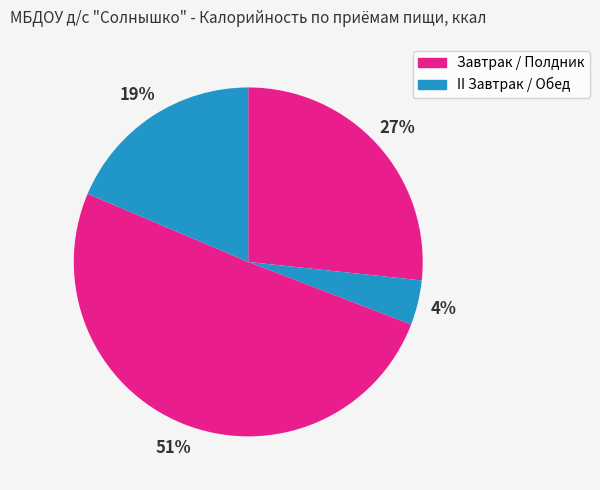

How many segments does this pie chart have?

4